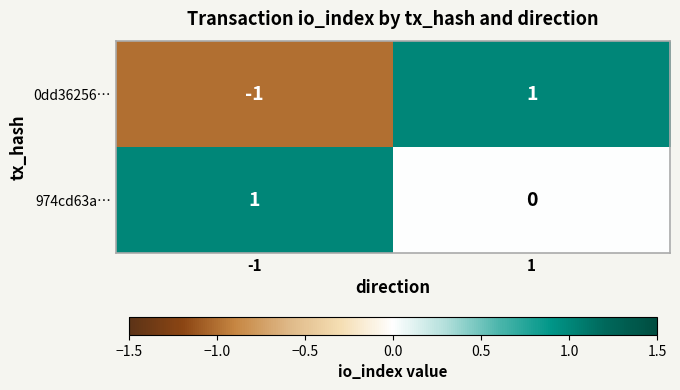

How many data points in 974cd63a… are less than 1?

1